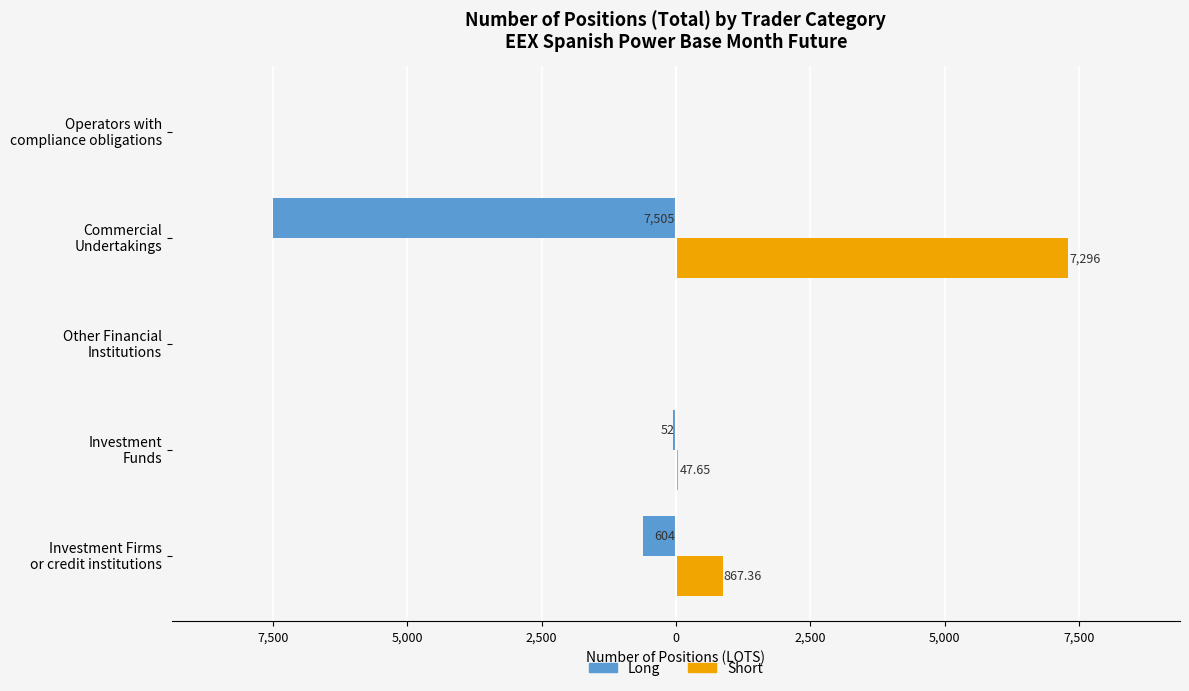

What are all the series names shown in the legend?

Long, Short